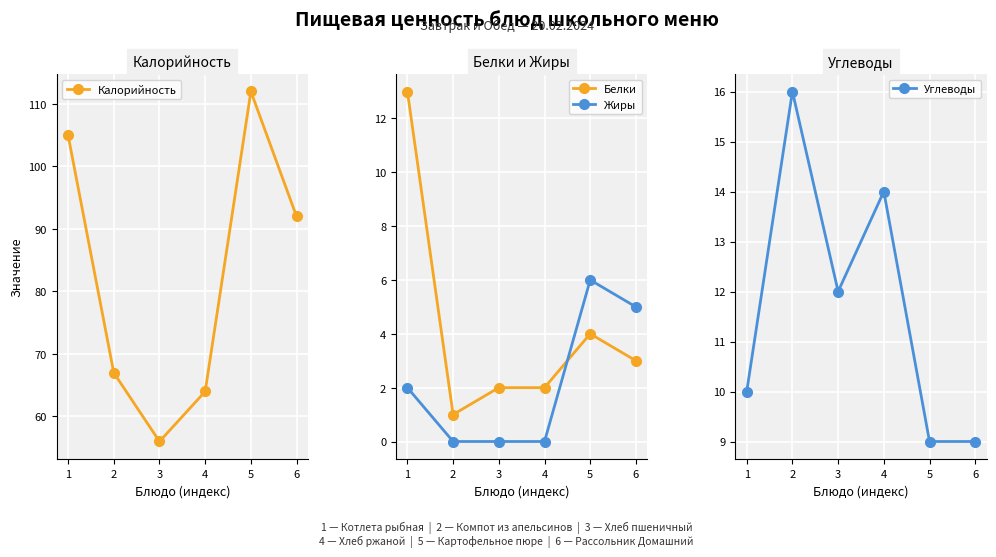

How many distinct data groups are displayed?

4